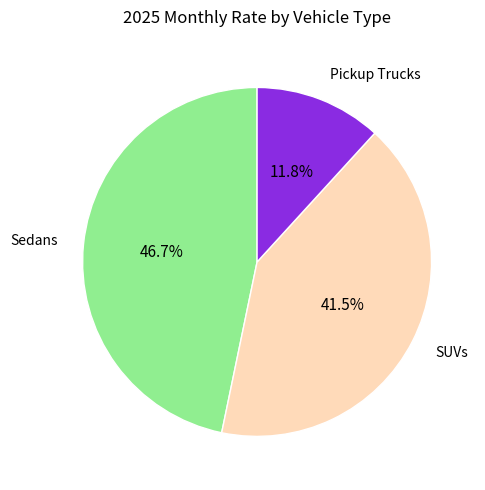

Is there a majority slice in this chart?

No